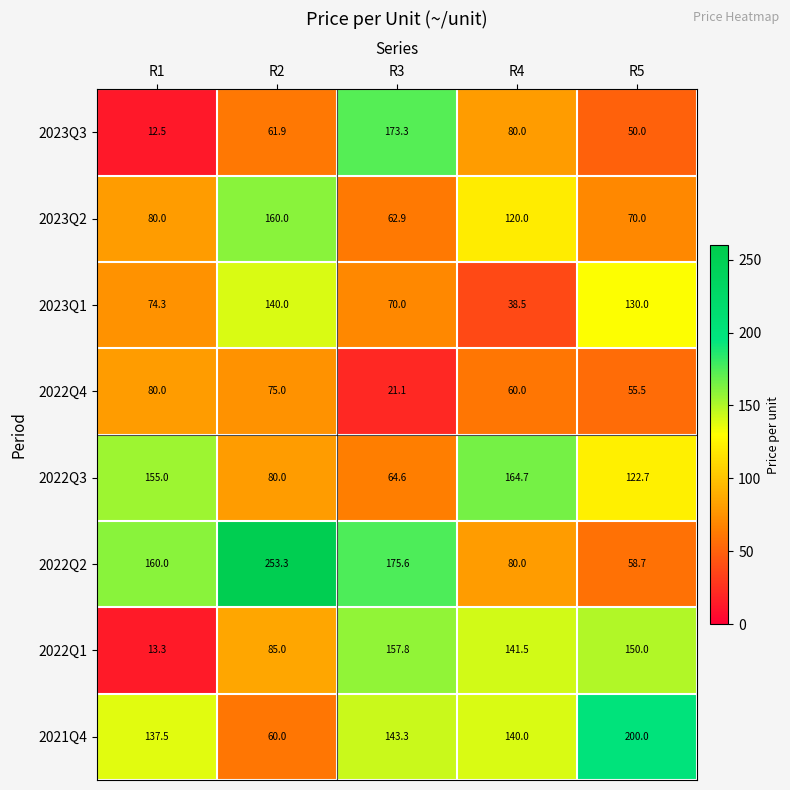

List the labels in order of 2022Q4 value, largest first.

R1, R2, R4, R5, R3